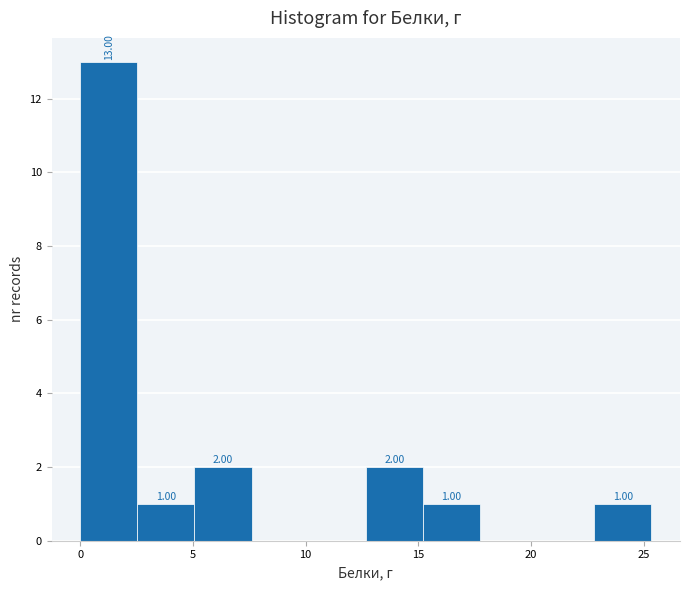

Over which range of the x-axis is the bar tallest?

0.0 to 2.5